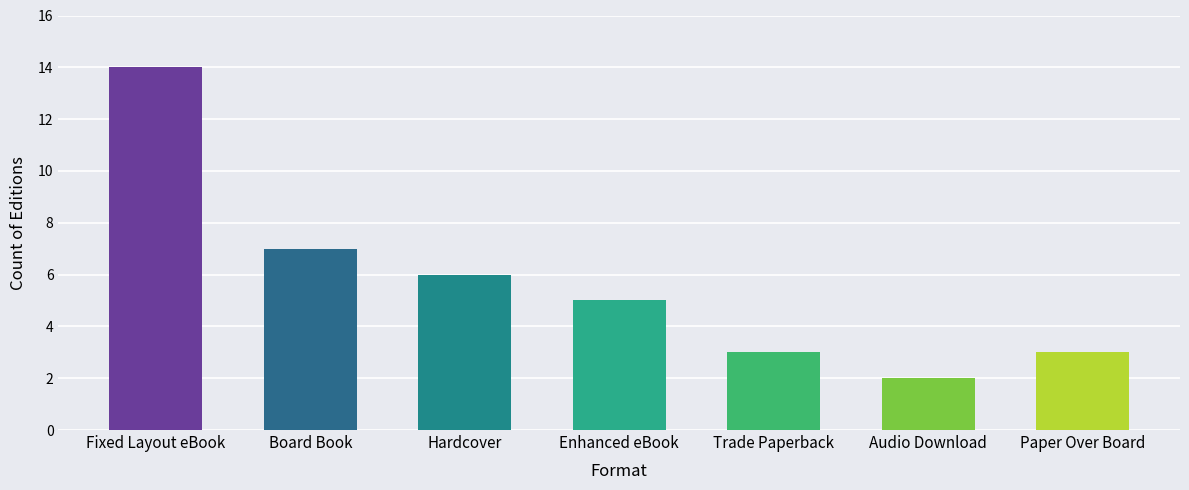

What is the value of the 4th bar from the left?

5